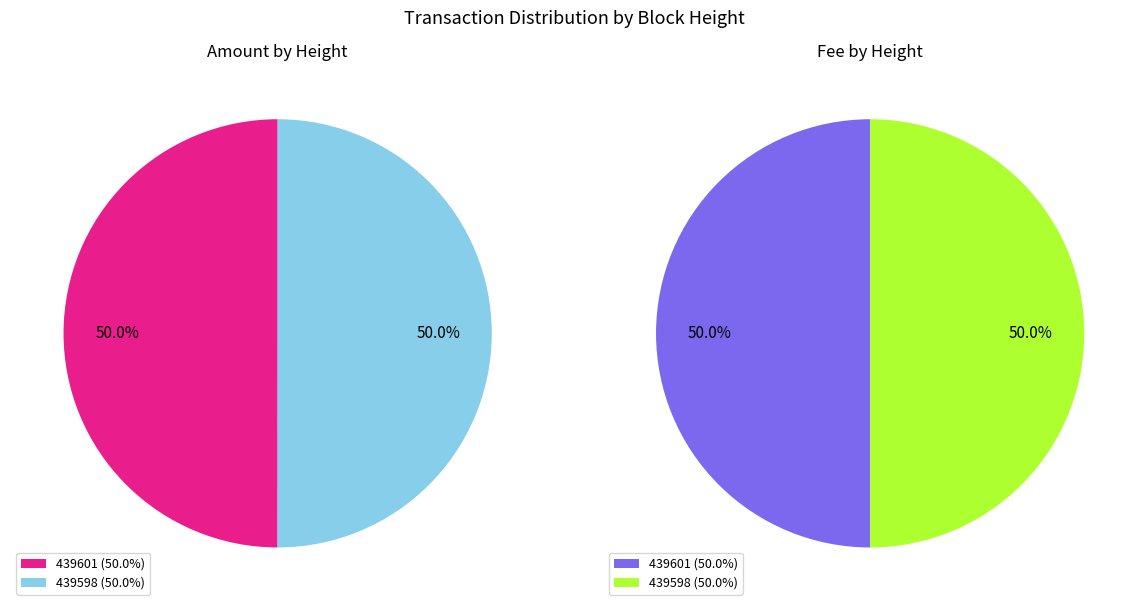

To the nearest percent, what percentage of the pie is 439601?

50%